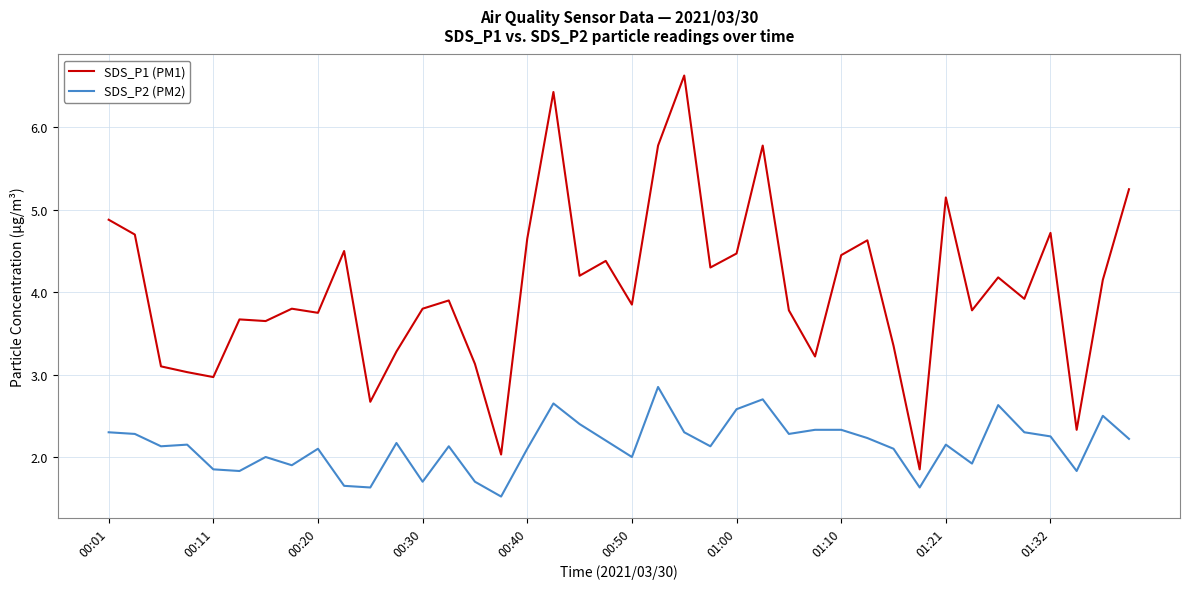

Which series has the largest range (max minus min)?

SDS_P1 (PM1)